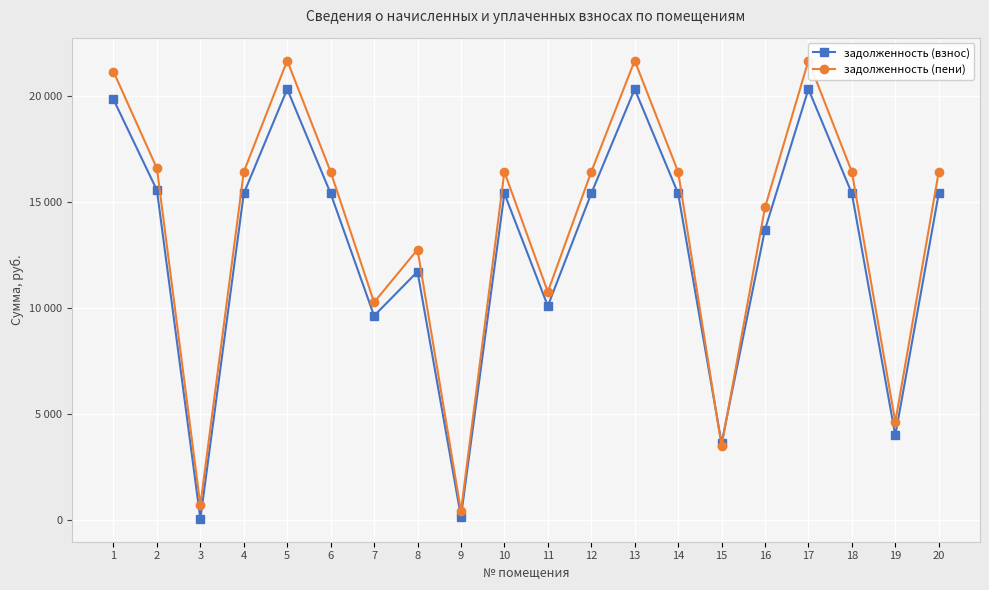

Rank the series by their maximum value, from highest to lowest.

задолженность (пени), задолженность (взнос)